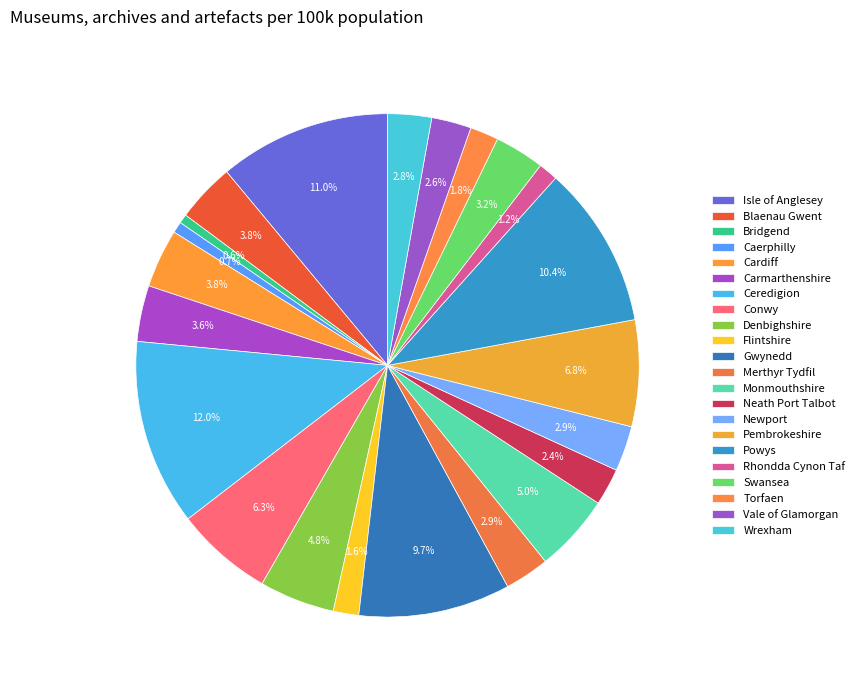

How many slices are in this pie chart?

22